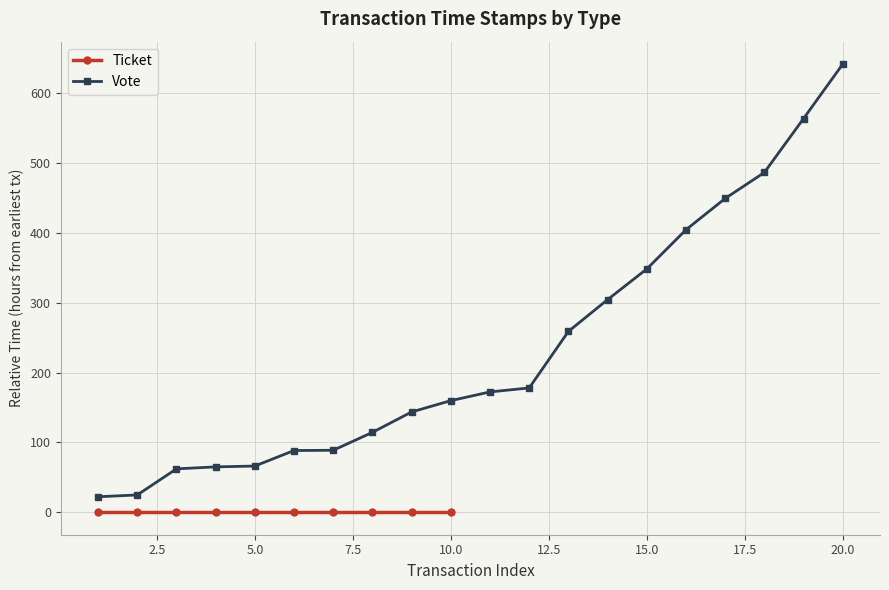

What is the minimum value for Vote?

22.3